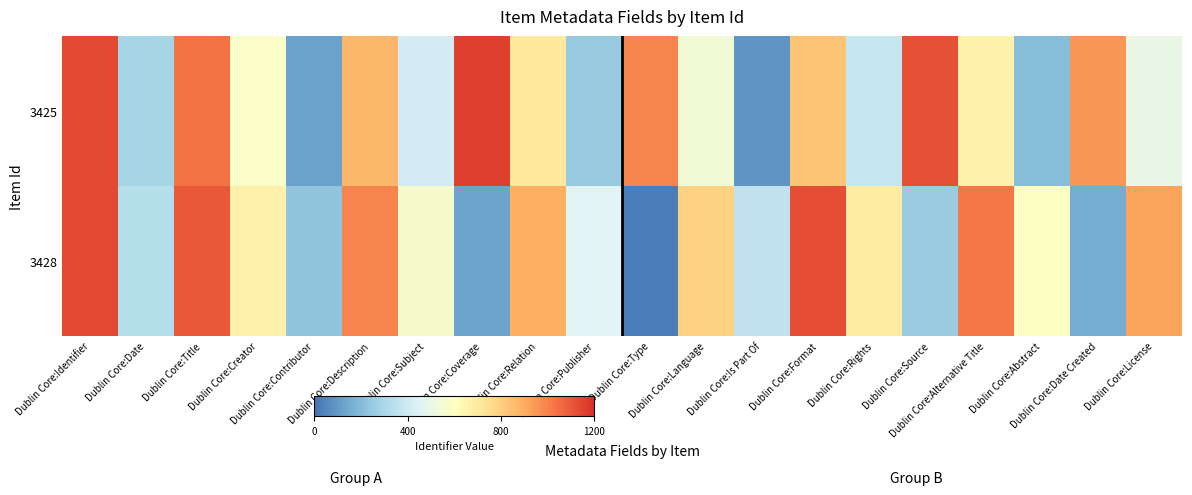

Which label corresponds to the smallest value in the chart?

Dublin Core:Type